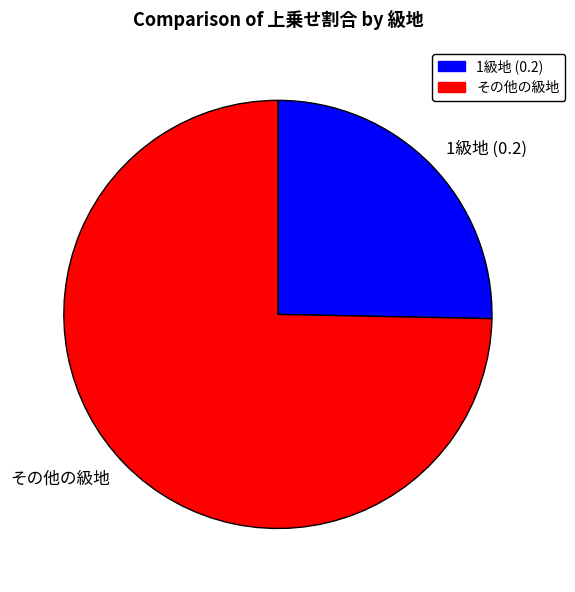

Which has a higher value, その他の級地 or 1級地 (0.2)?

その他の級地